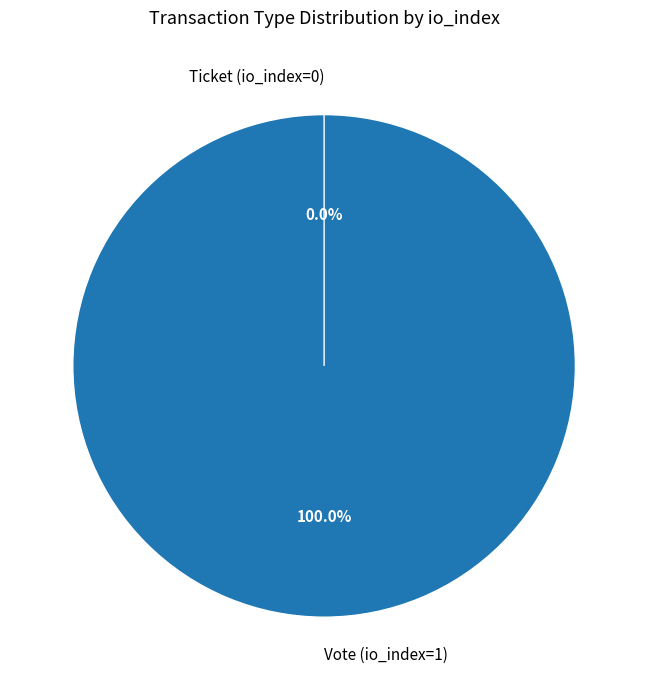

To the nearest percent, what percentage of the pie is Vote (io_index=1)?

100%